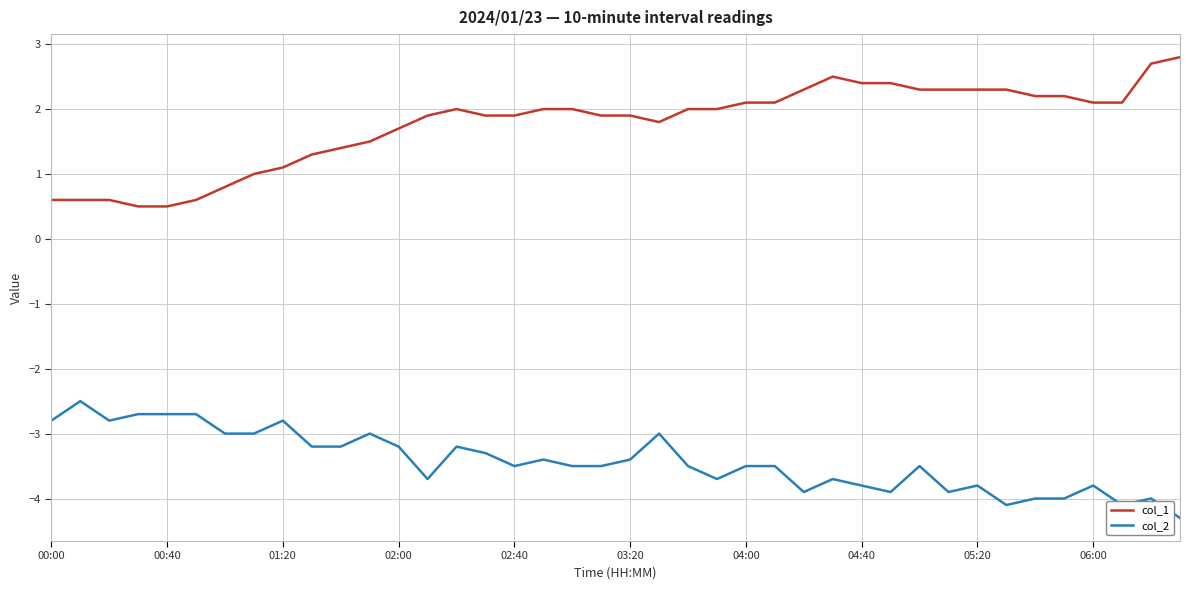

Which series has the largest total across all categories?

col_1